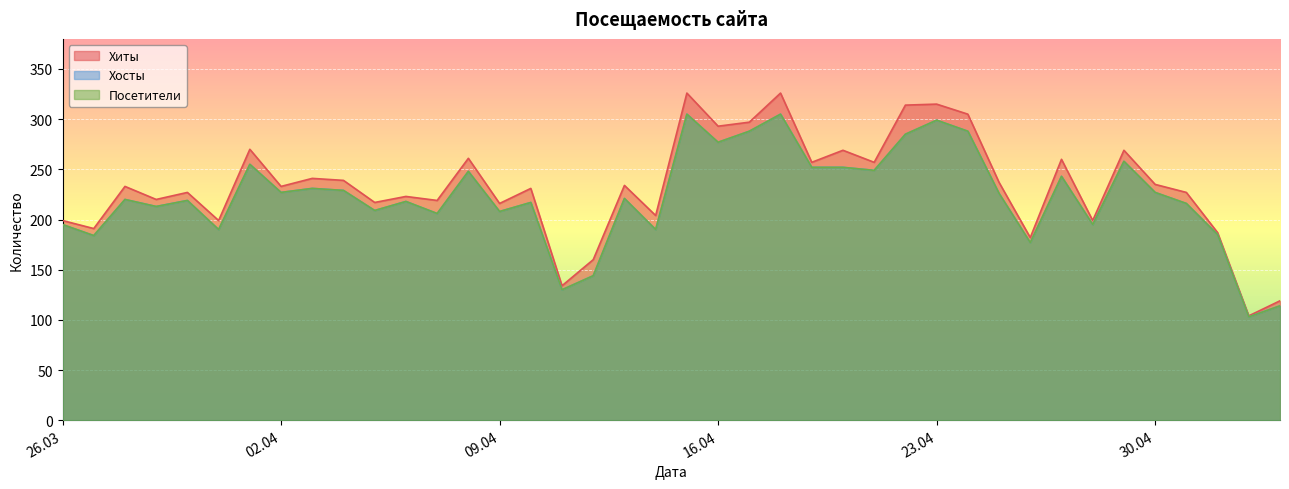

Which series has the largest range (max minus min)?

Хиты